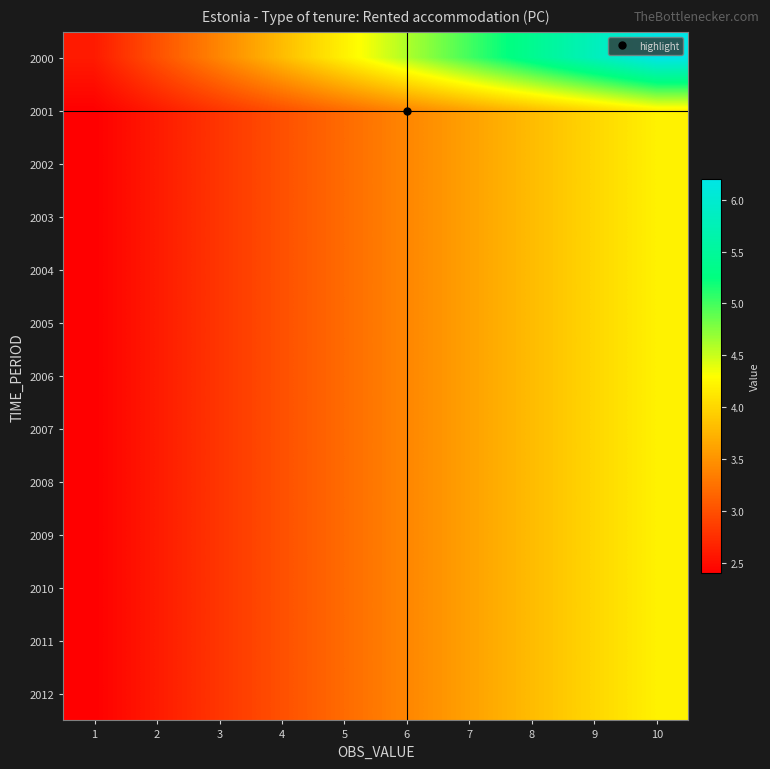

What is the minimum value shown in the chart?

2.4